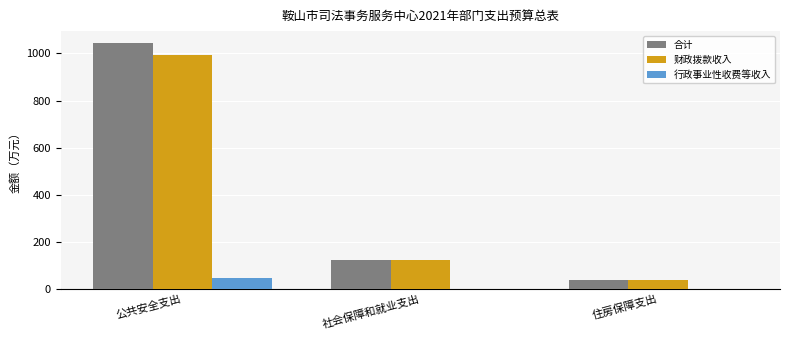

Which label corresponds to the largest value in the chart?

公共安全支出